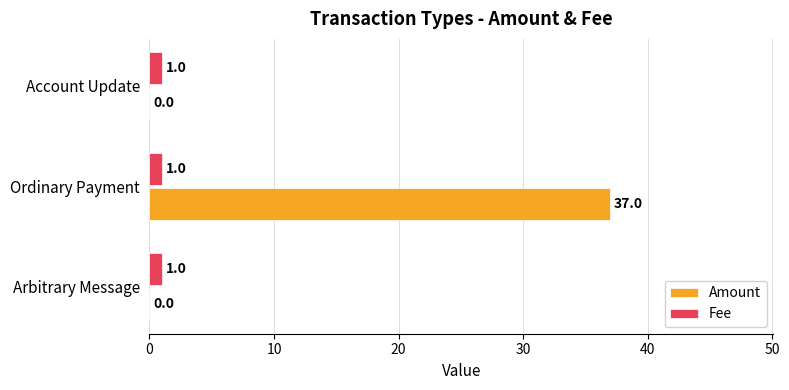

What is the sum of all Fee values?

3